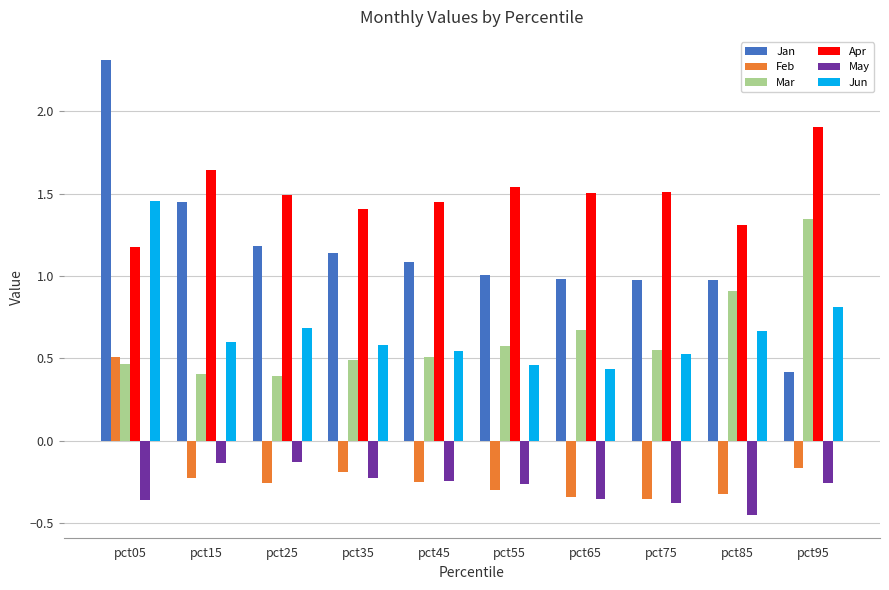

Which series has the largest range (max minus min)?

Jan